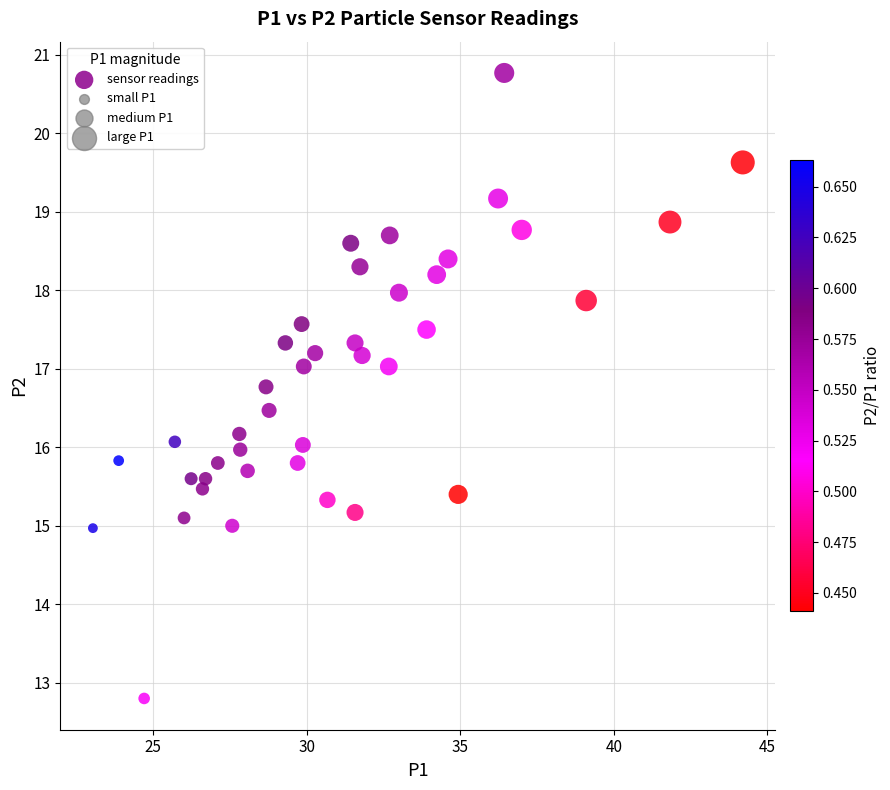

What is the range of X values (max minus min)?

21.2